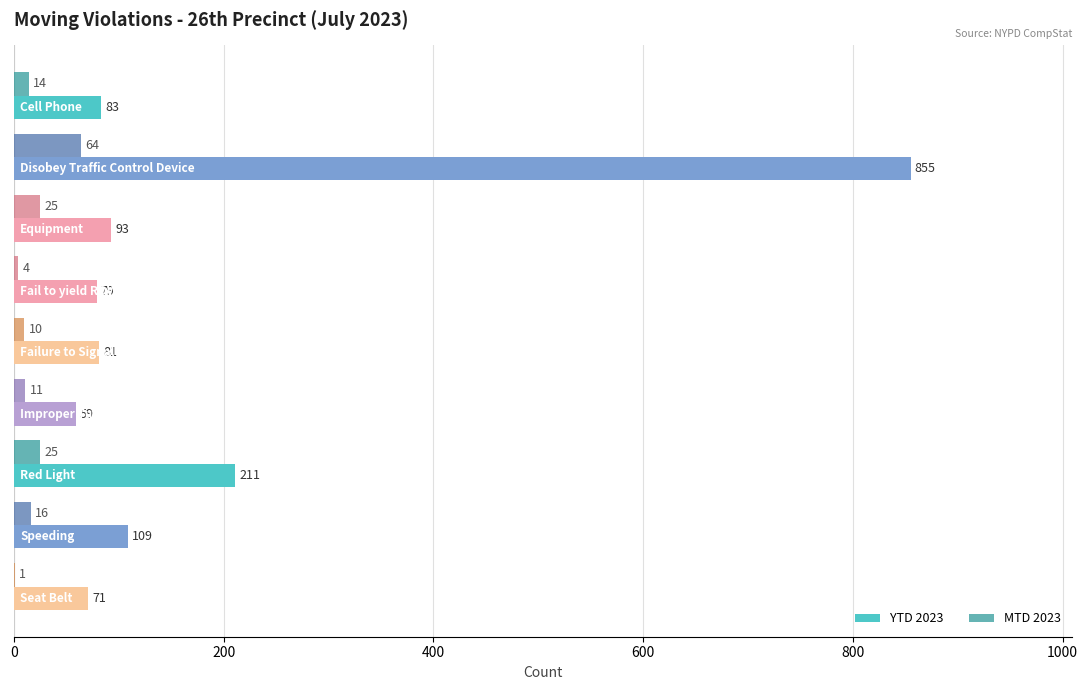

What is the sum of all YTD 2023 values?

1641